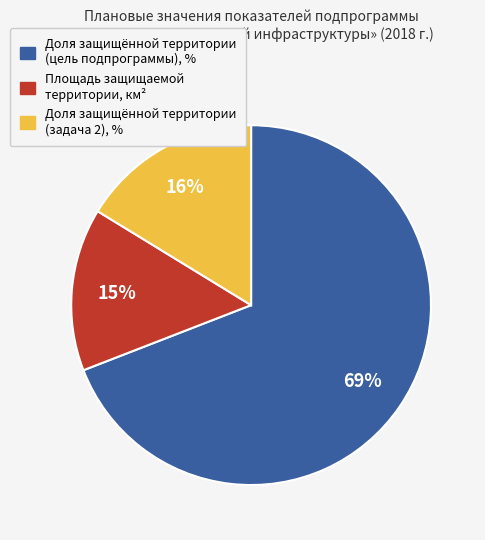

To the nearest percent, what is the difference between the largest and smallest slice percentages?

54%